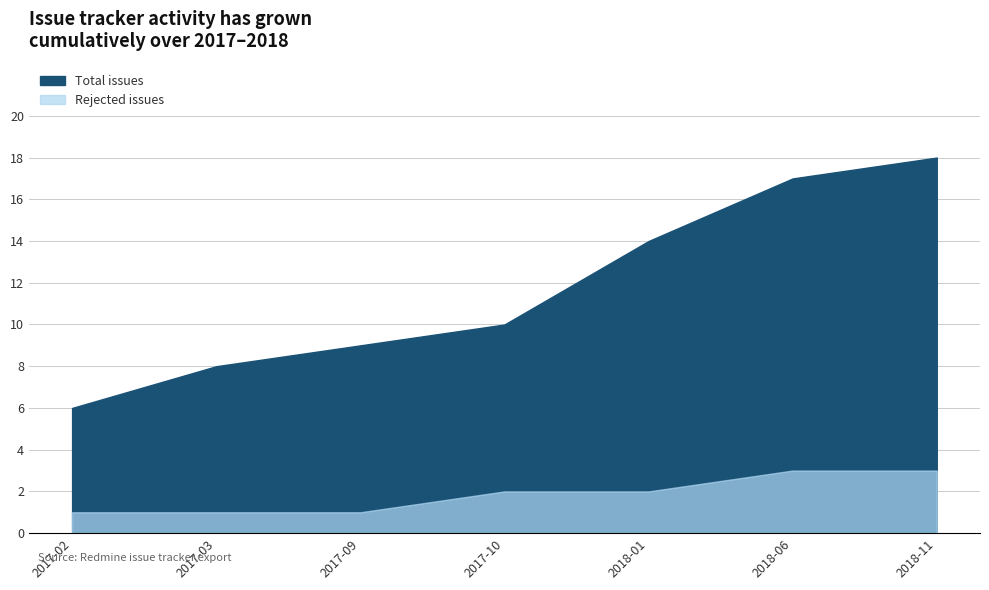

What is the approximate value of Total issues at 2018-11?

1